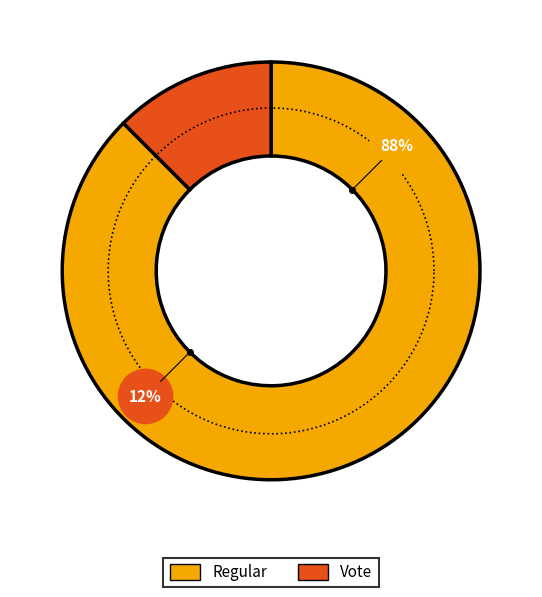

How many segments does this pie chart have?

2